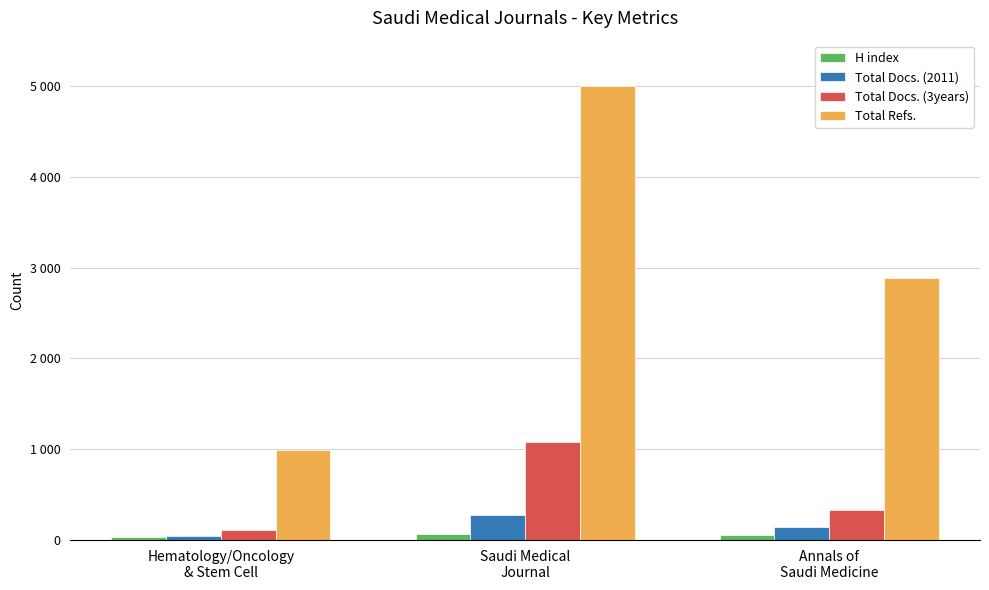

The H index series shows 54 at Annals of
Saudi Medicine. True or false?

True